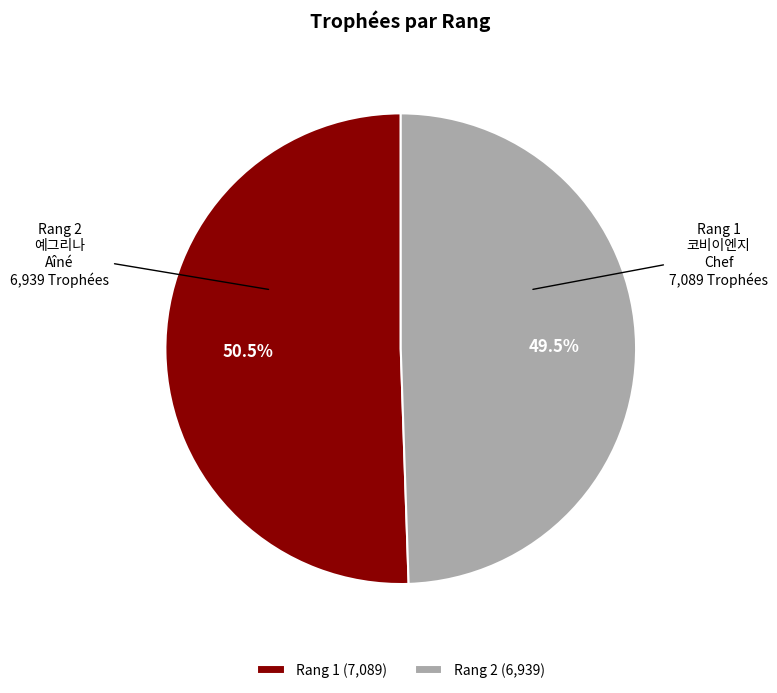

Which has a higher value, Rang 1 or Rang 2?

Rang 1